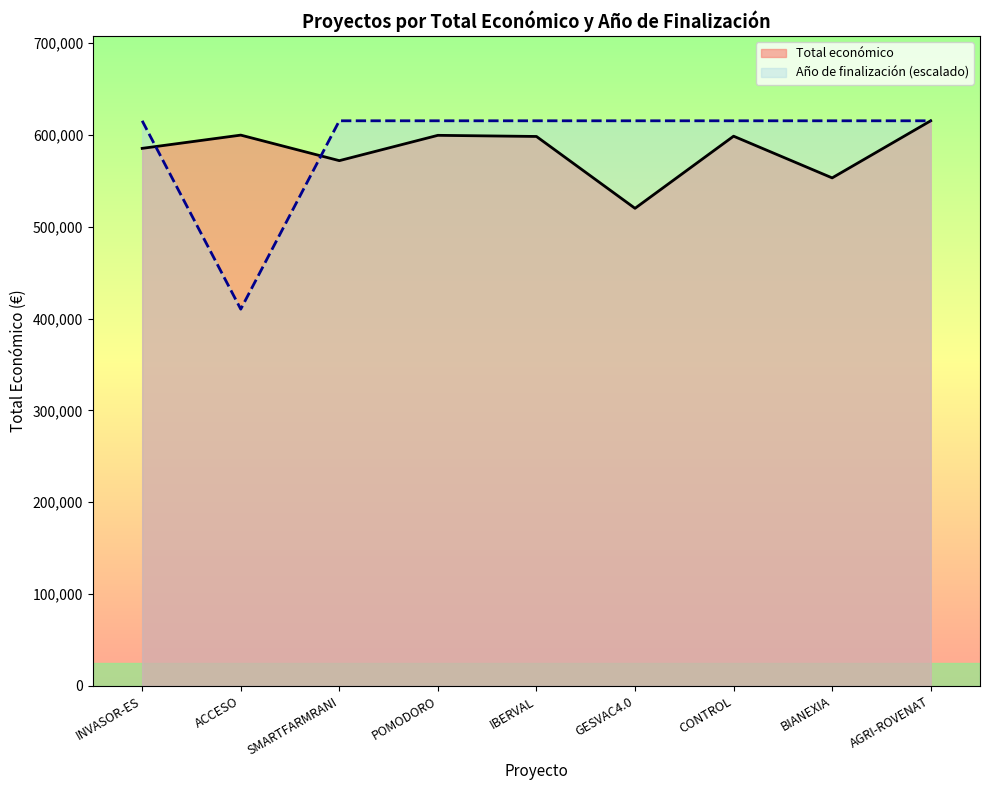

Where does the Total económico series first go above 598303?

ACCESO